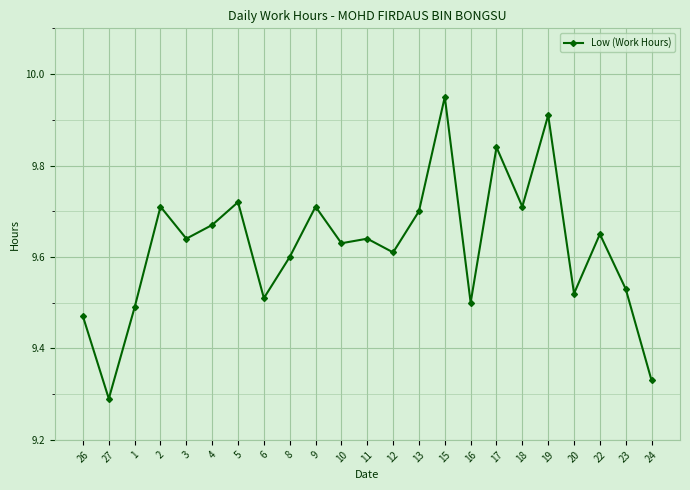

Count the number of categories in the chart.

23